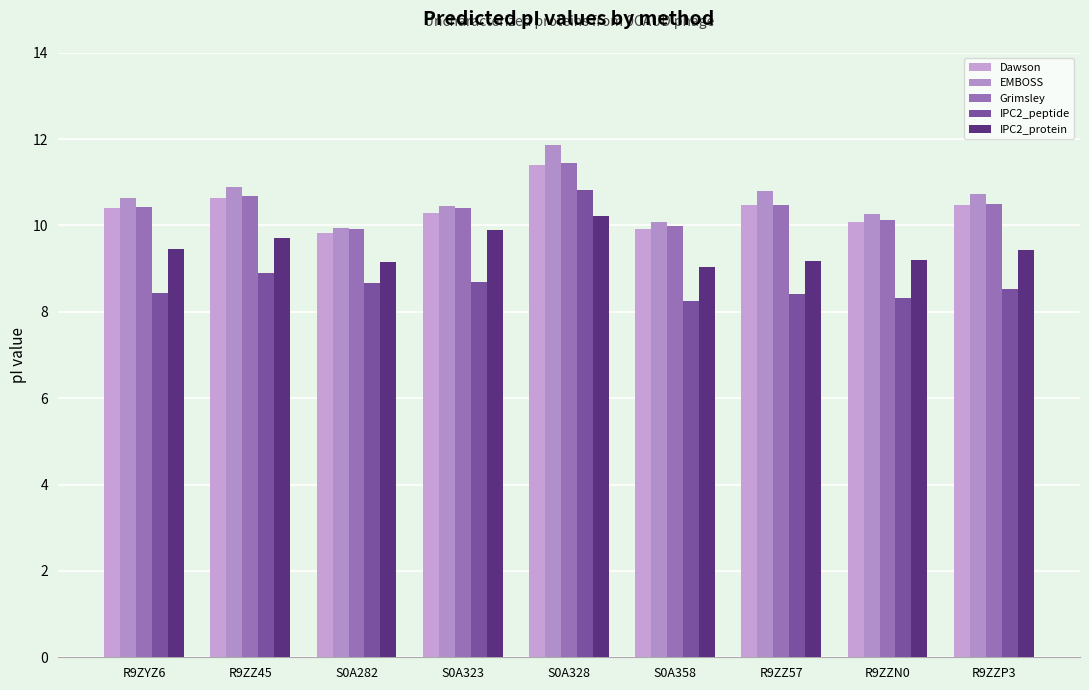

What is the average value of the Grimsley series?

10.4